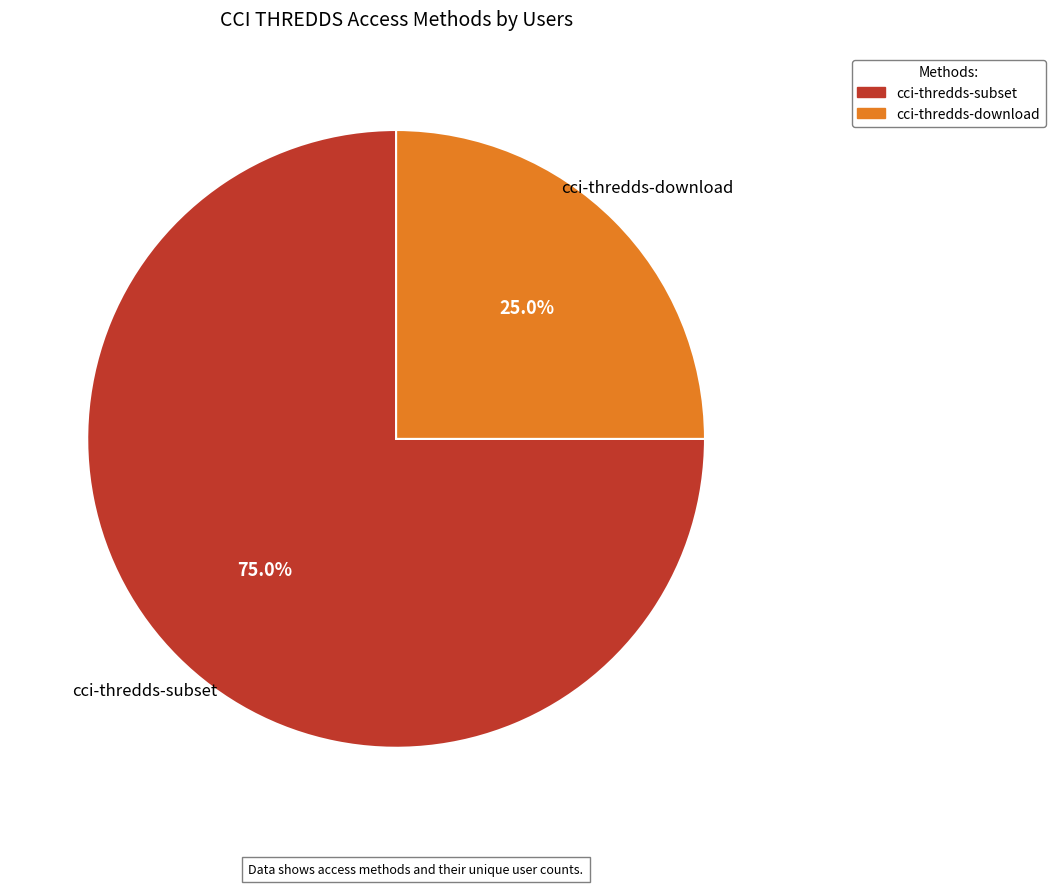

How many slices are in this pie chart?

2